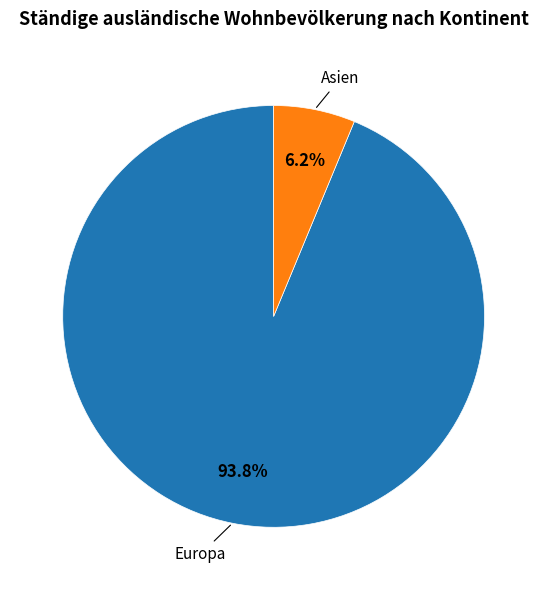

Does any single category account for the majority?

Yes